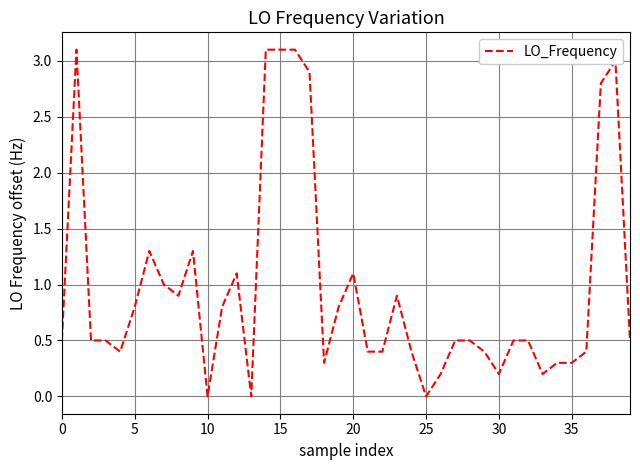

What is the maximum value shown in the chart?

3.1